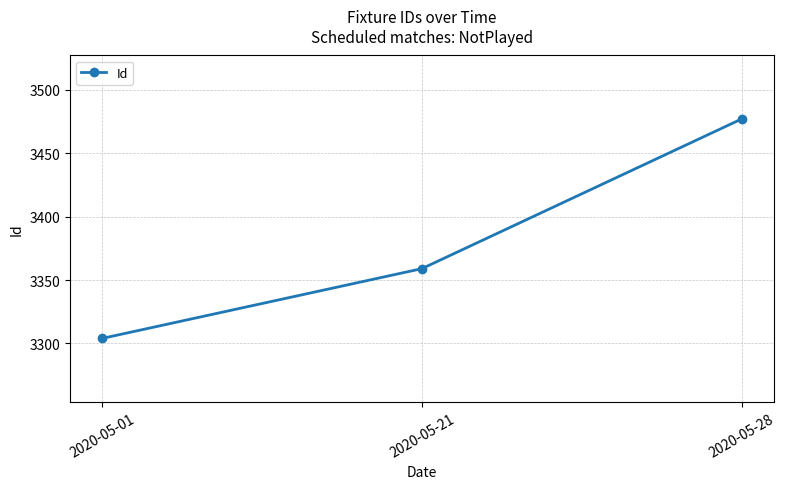

List the labels in order of value, smallest first.

2020-05-01, 2020-05-21, 2020-05-28